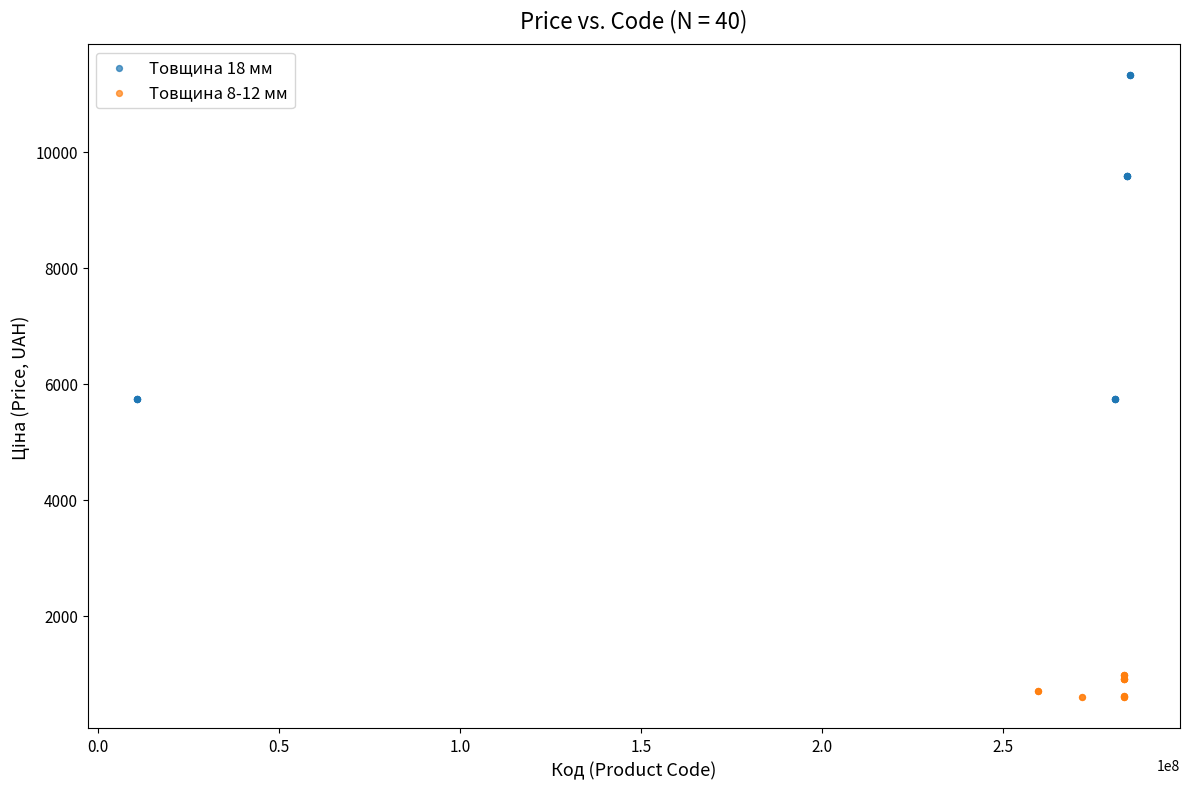

Which series reaches the maximum Y coordinate?

Товщина 18 мм